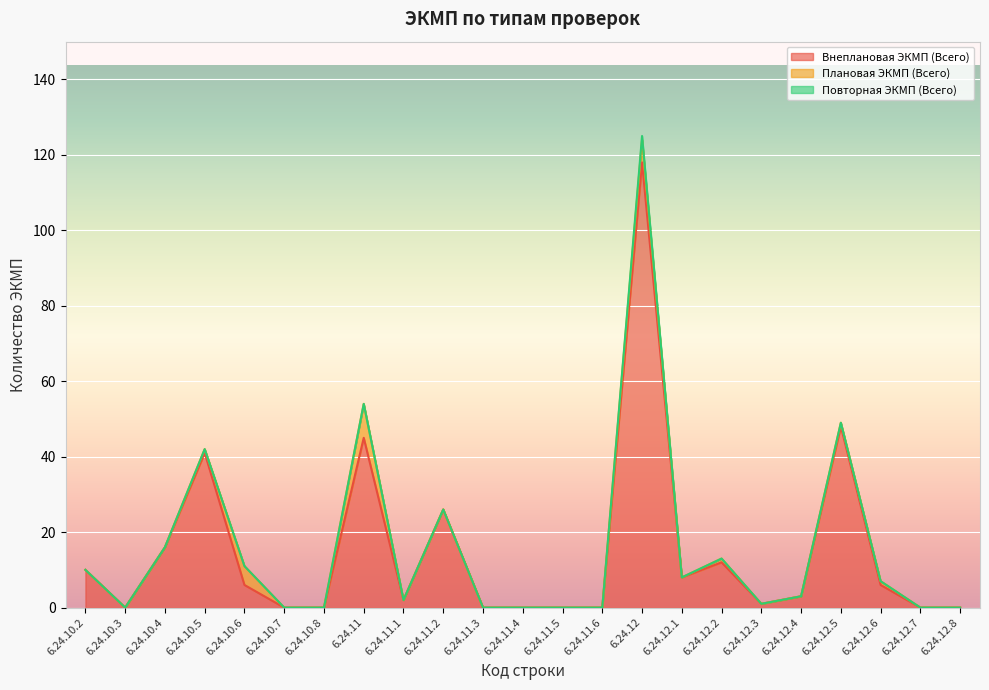

True or false: Плановая ЭКМП (Всего) has a value of 7 at 6.24.10.6.

False